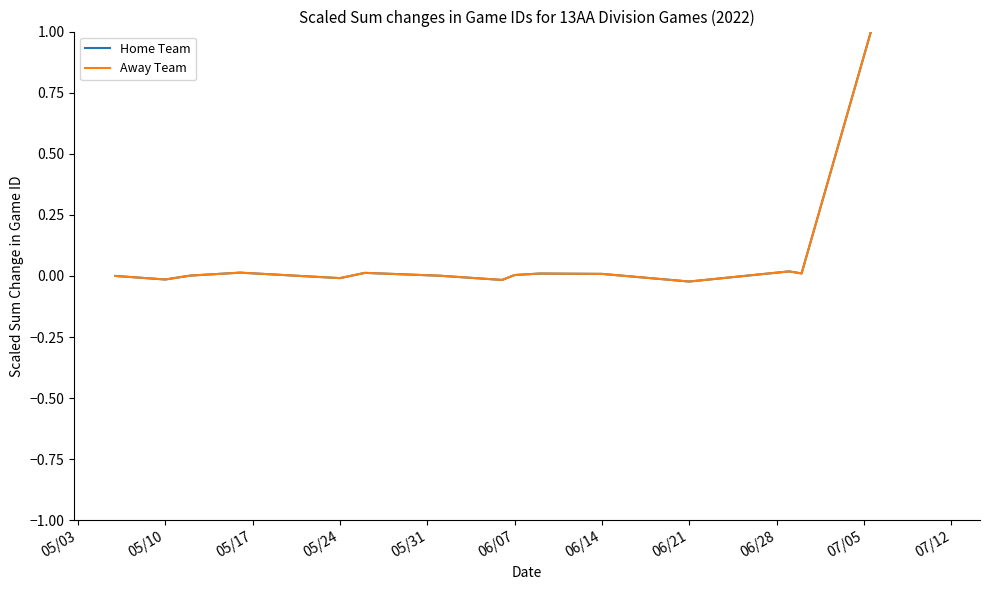

True or false: Away Team and Home Team cross at least once.

False